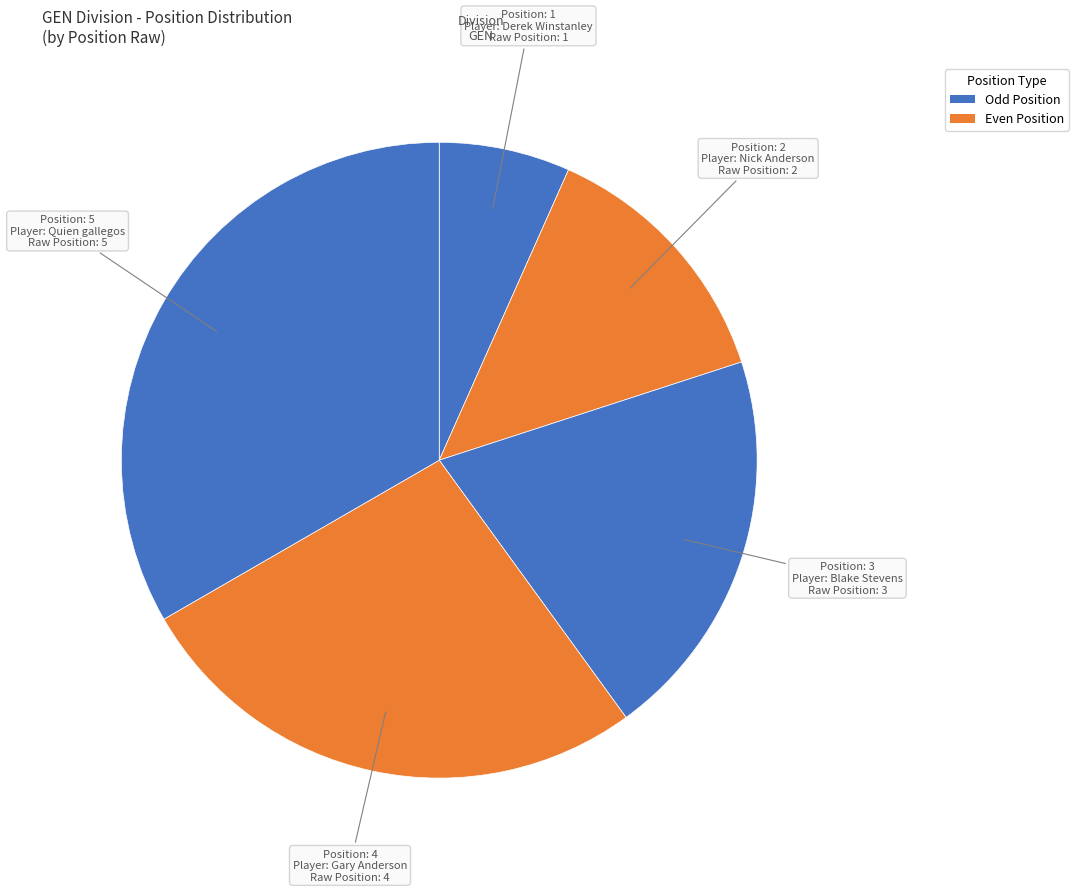

How many segments does this pie chart have?

5